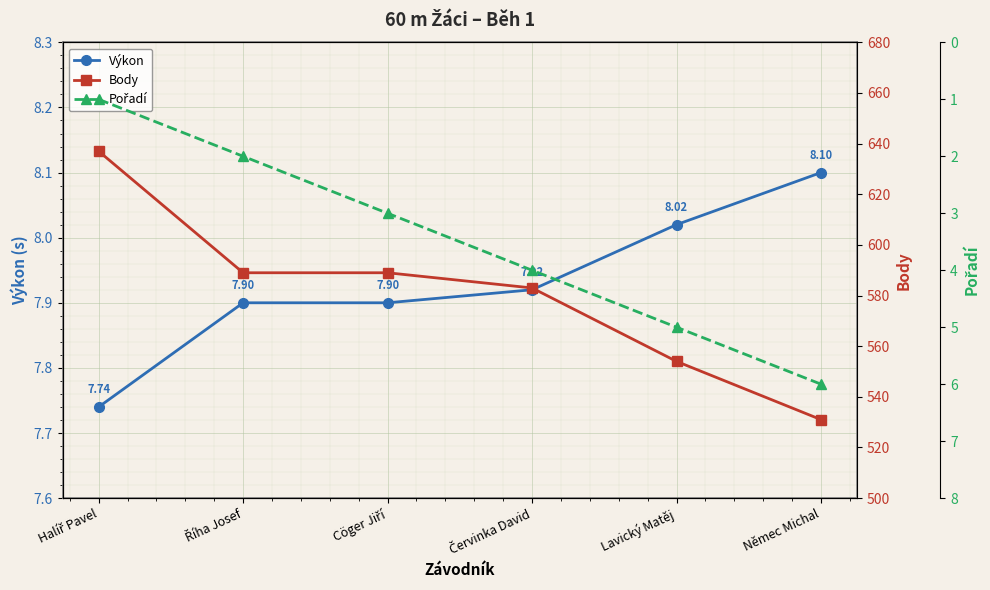

At Halíř Pavel, list the series in order from smallest to largest.

Pořadí, Výkon, Body